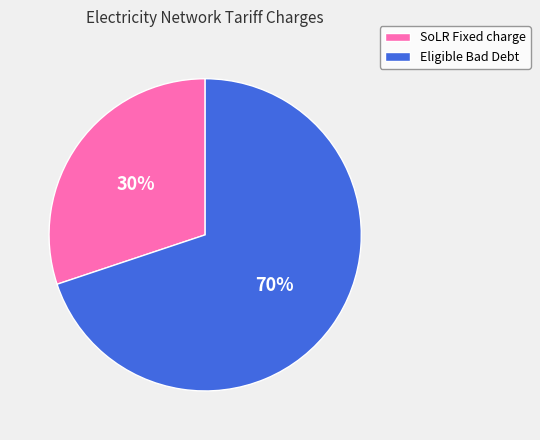

Is there a majority slice in this chart?

Yes